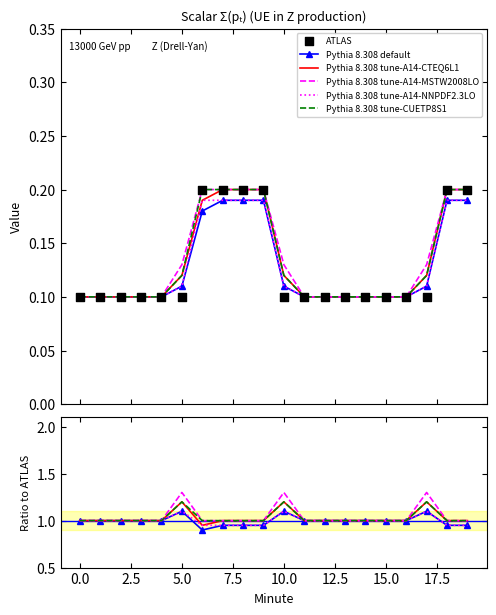

Which series contains the highest Y value?

Pythia 8.308 tune-A14-MSTW2008LO